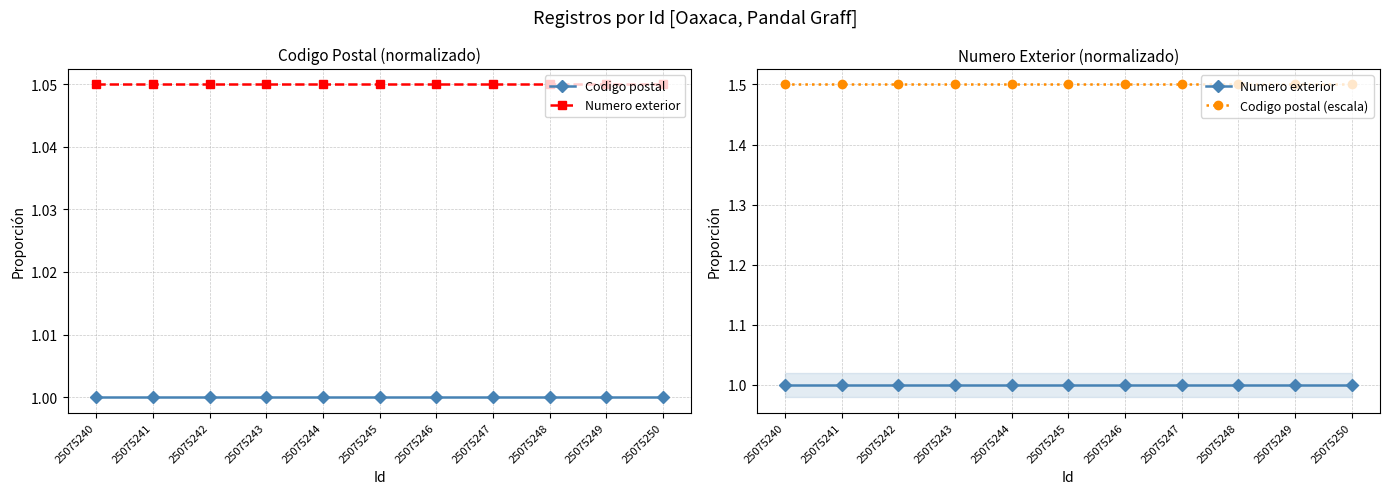

What value does the Codigo postal (escala) series have at 25075240?

1.5